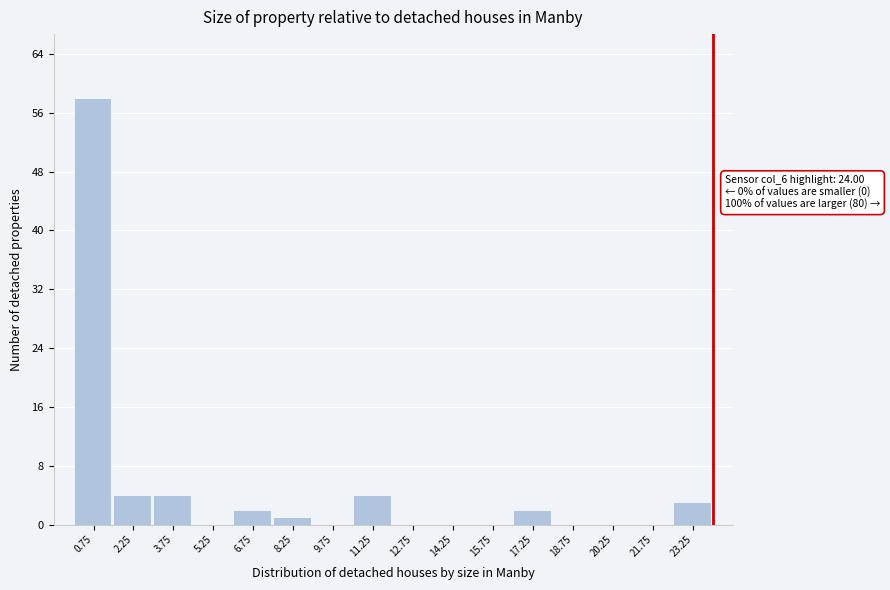

Which range on the x-axis has the tallest bar?

0.0 to 1.5